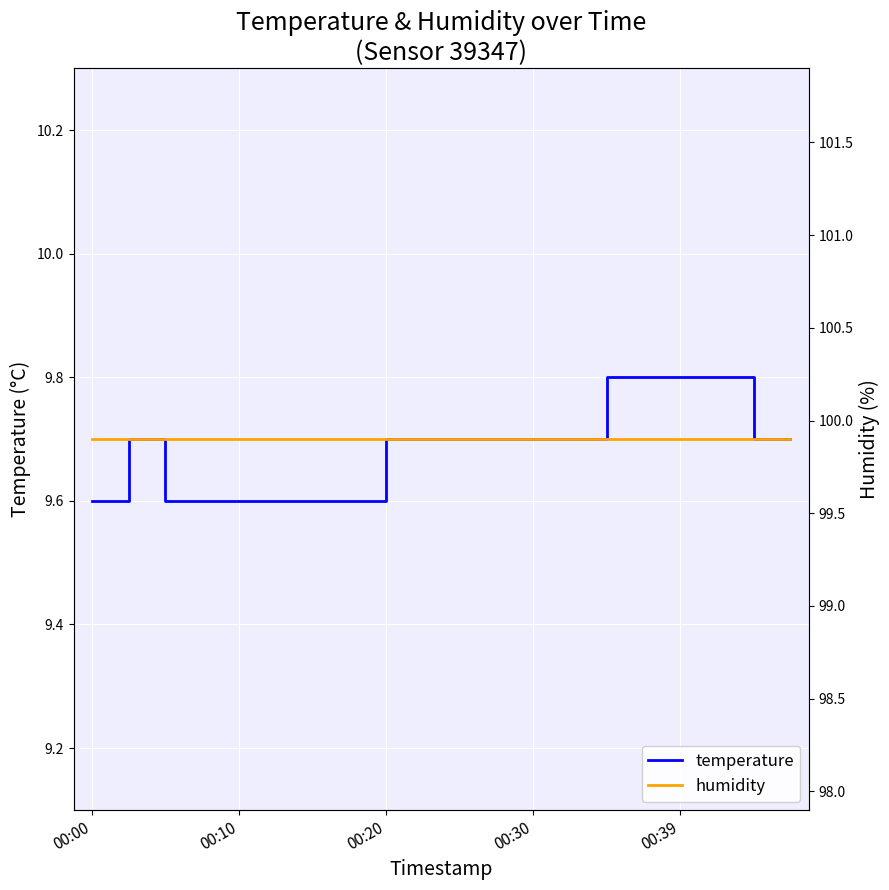

List the series in order of their overall mean, lowest first.

temperature, humidity